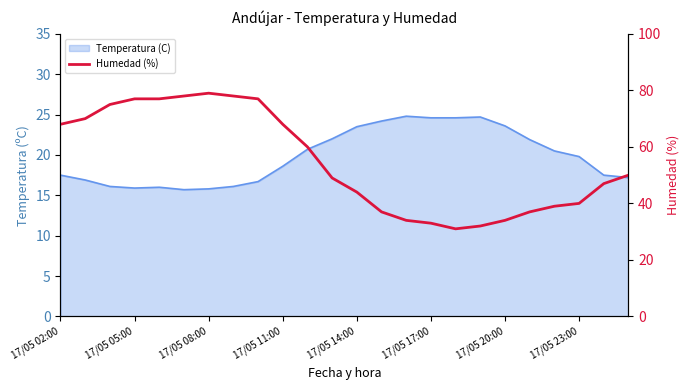

Approximately how many times larger is the value at 13 compared to 11?

0.8